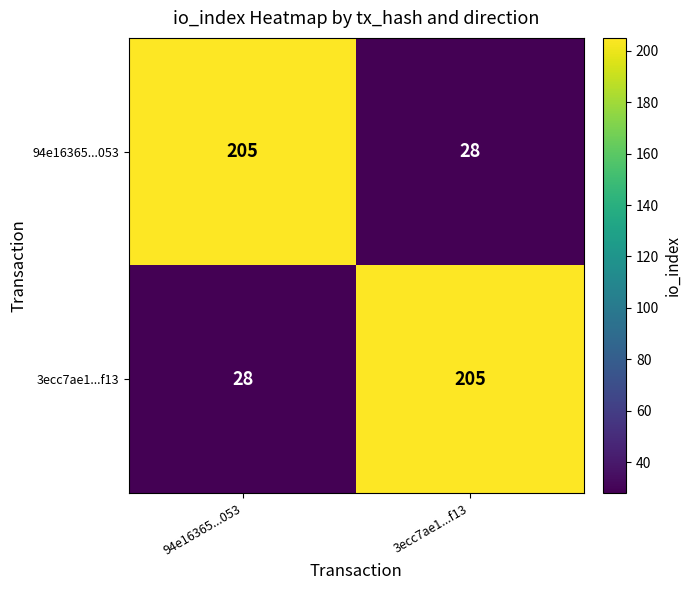

What is the minimum value shown in the chart?

28